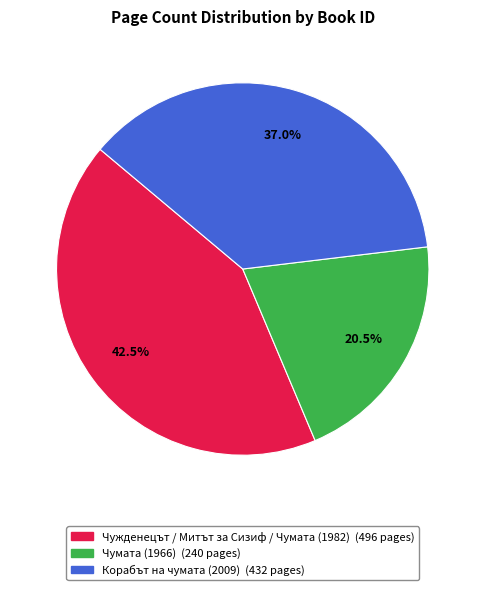

Is there a majority slice in this chart?

No